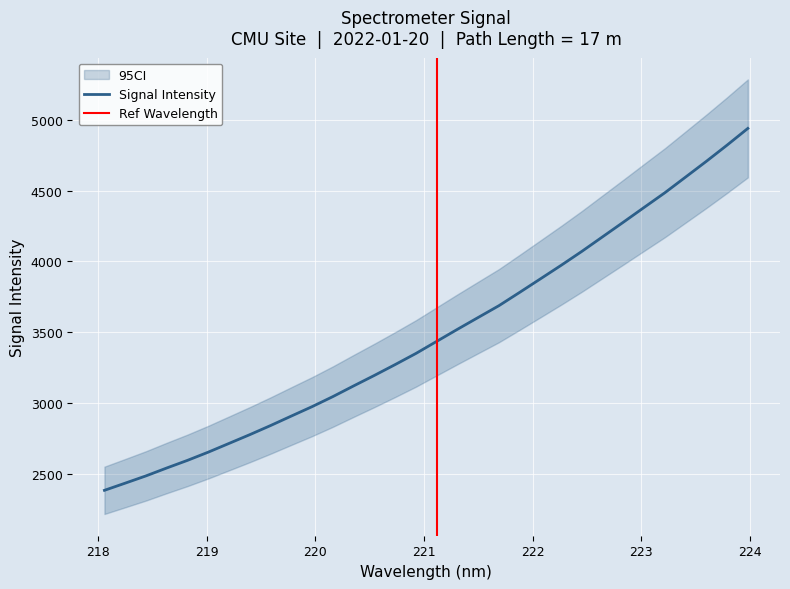

Which label corresponds to the smallest value in the chart?

218.0596